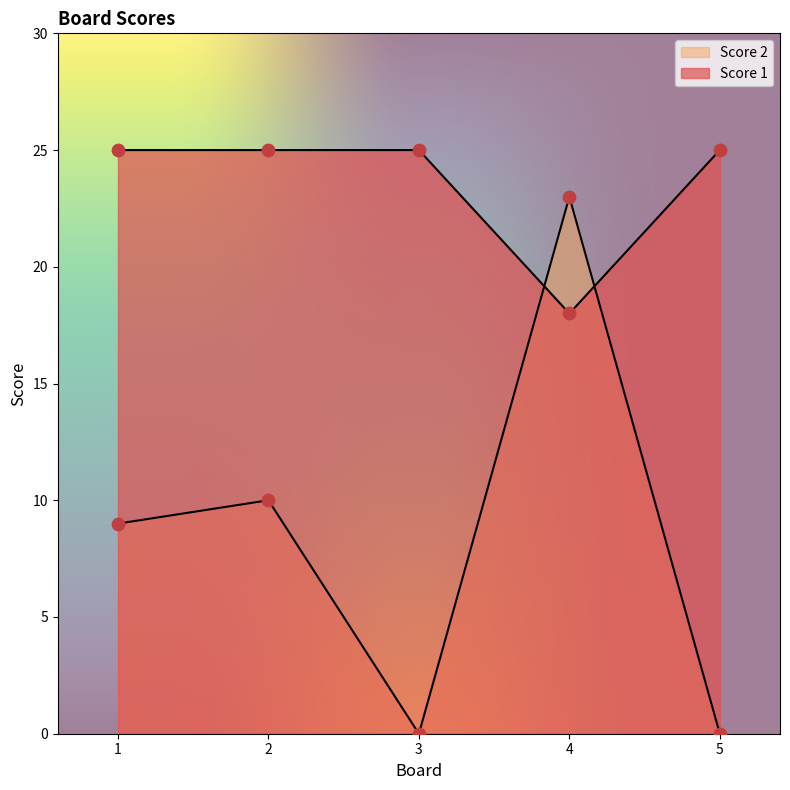

What is the total value across all series at 2?

35